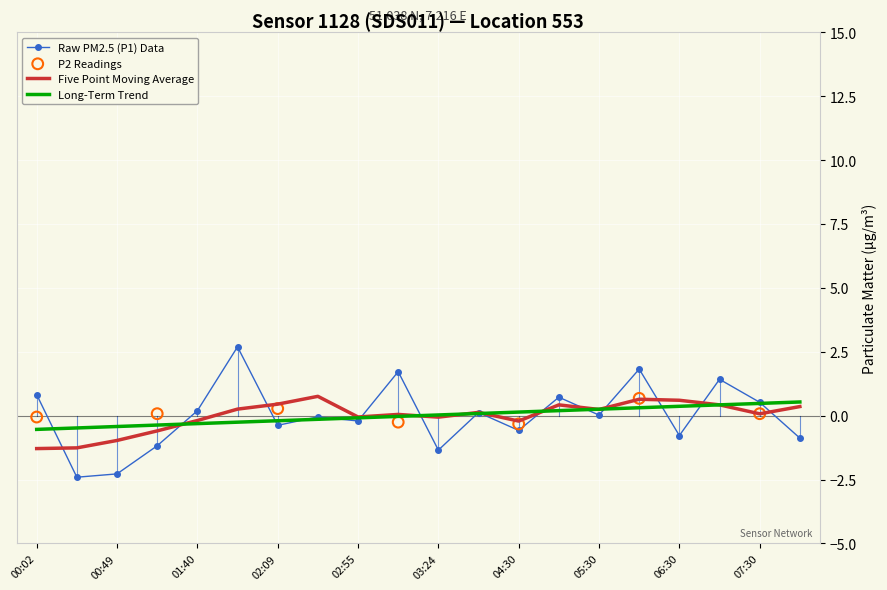

What is the change in value from 01:57 to 02:55?

-2.9